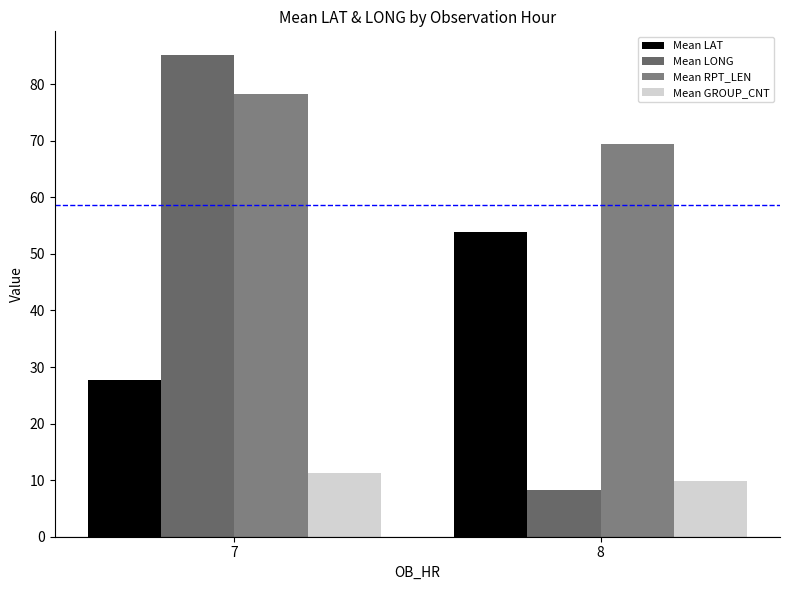

Count the number of categories in the chart.

2